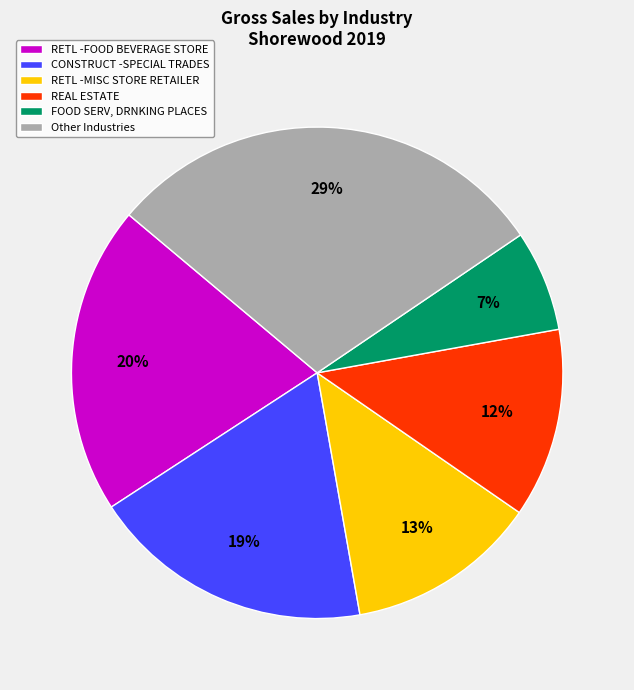

True or false: Other Industries accounts for 29% of the total.

True